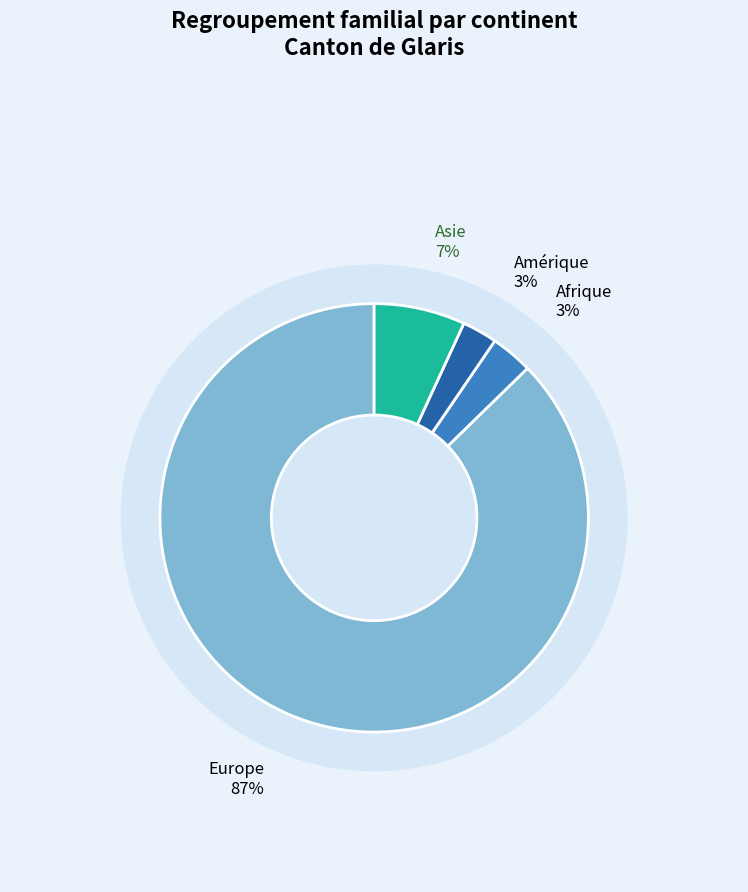

Count the number of slices in the pie.

5